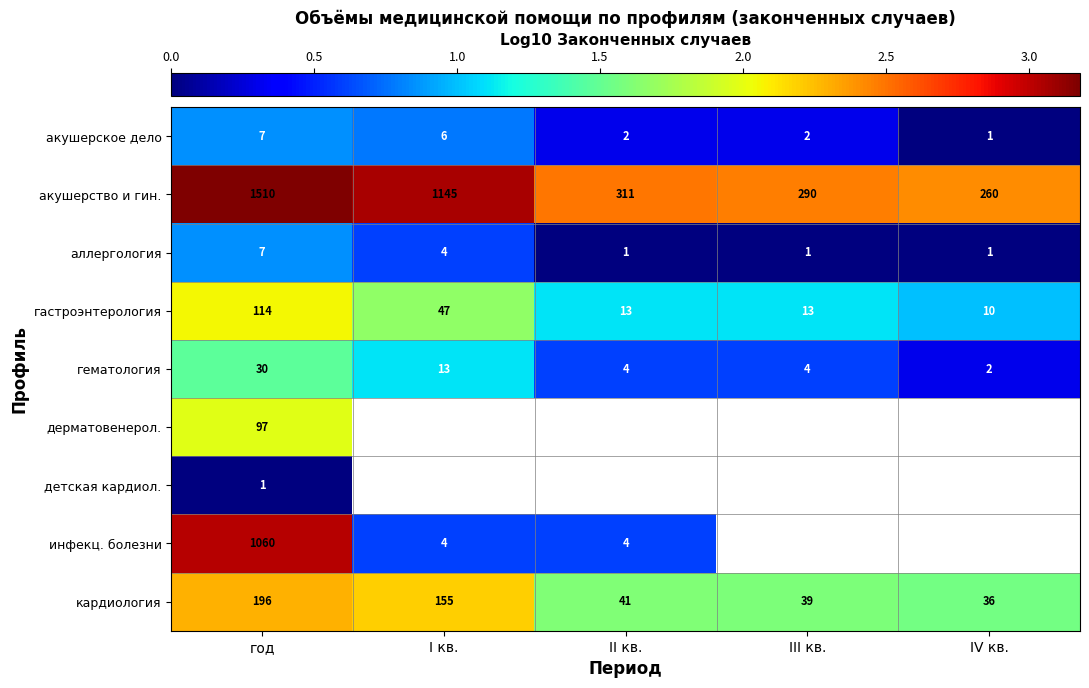

Which category has the lowest value in the гастроэнтерология series?

IV кв.